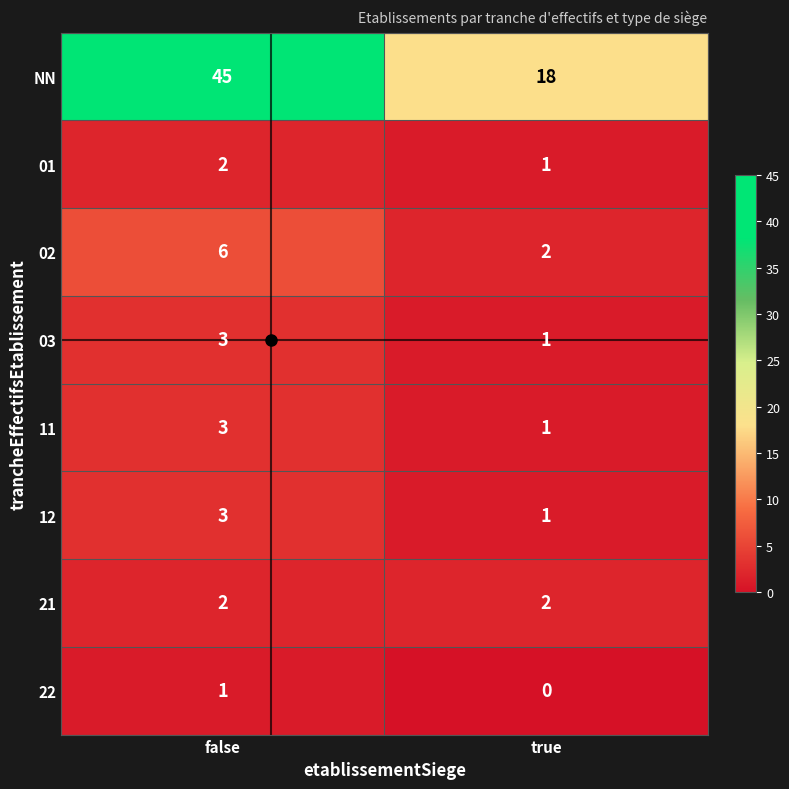

What is the sum of all 11 values?

4